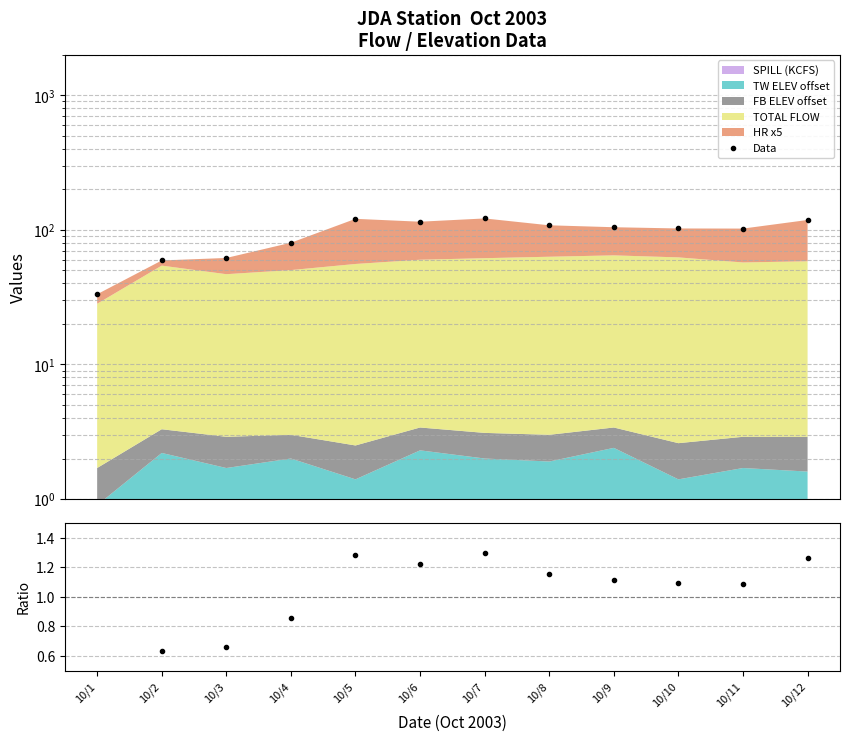

At which label does Ratio first exceed 1?

10/5